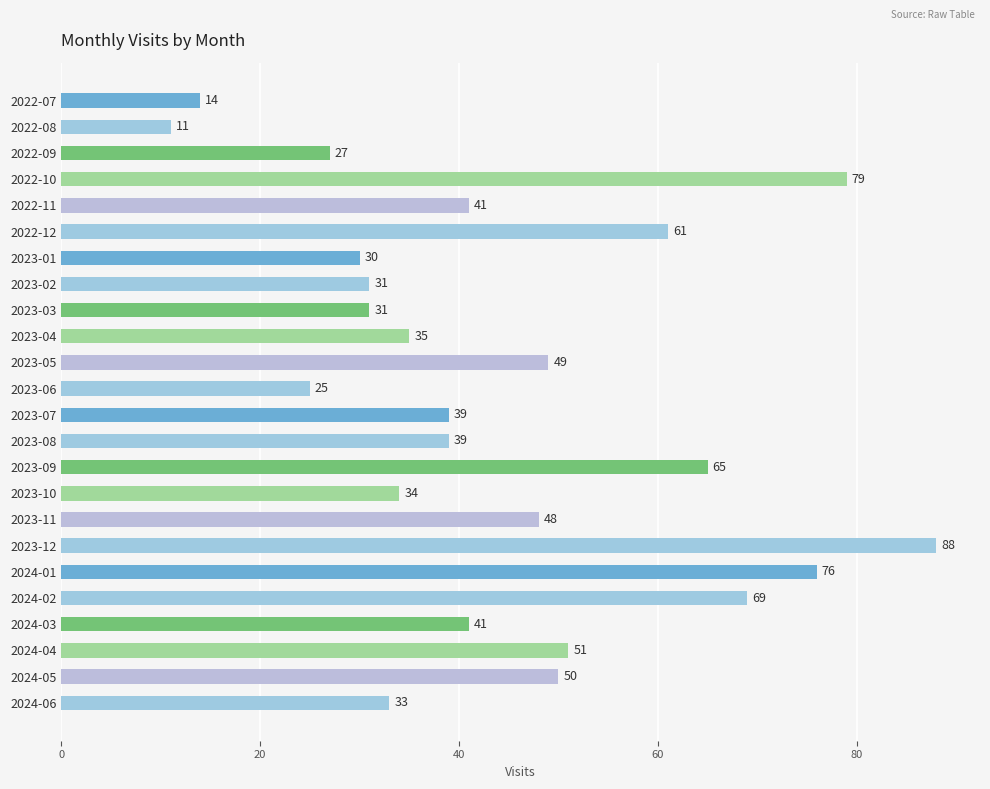

True or false: the data shows 65 at 2023-05.

False